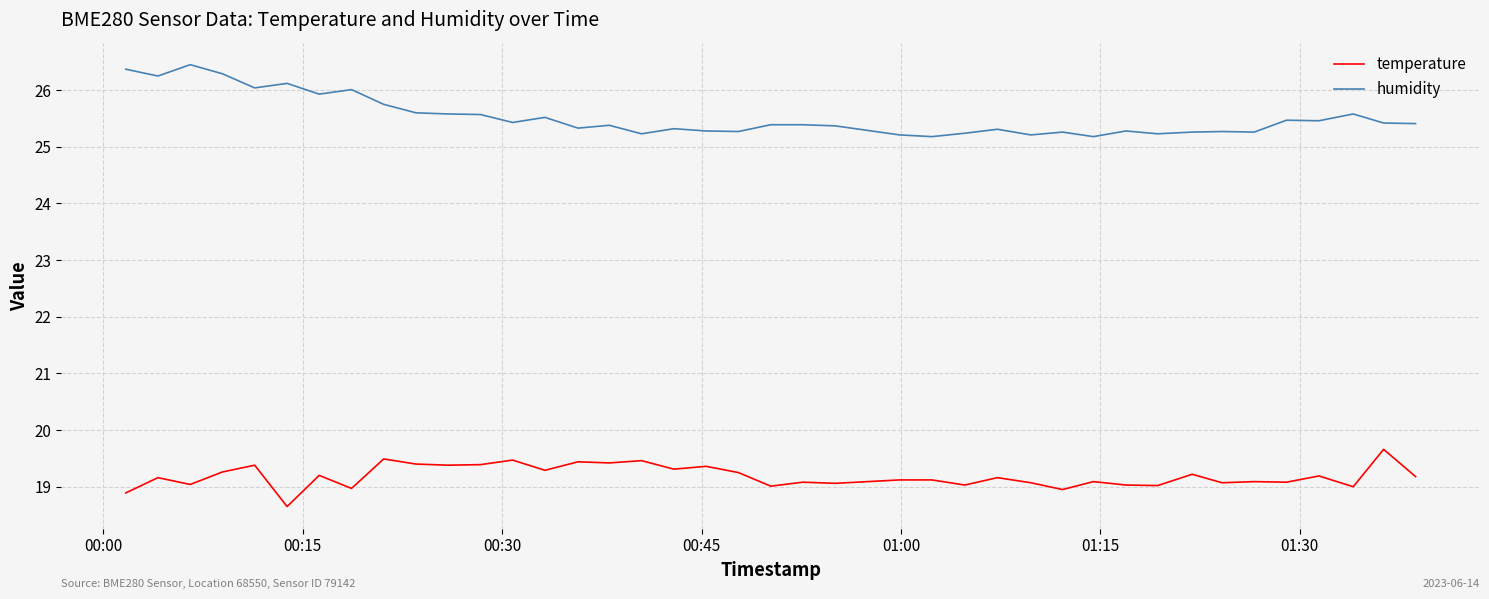

Which series has the largest total across all categories?

humidity